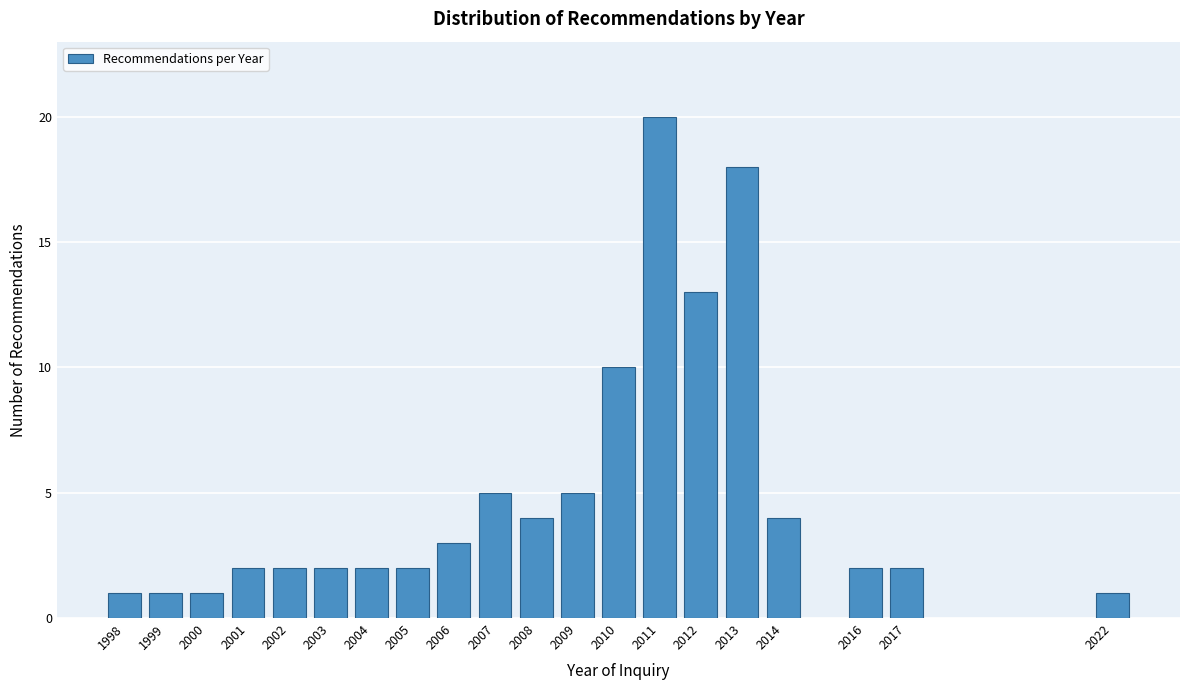

Reading right to left, list all the values displayed in this chart.

1	2	2	4	18	13	20	10	5	4	5	3	2	2	2	2	2	1	1	1